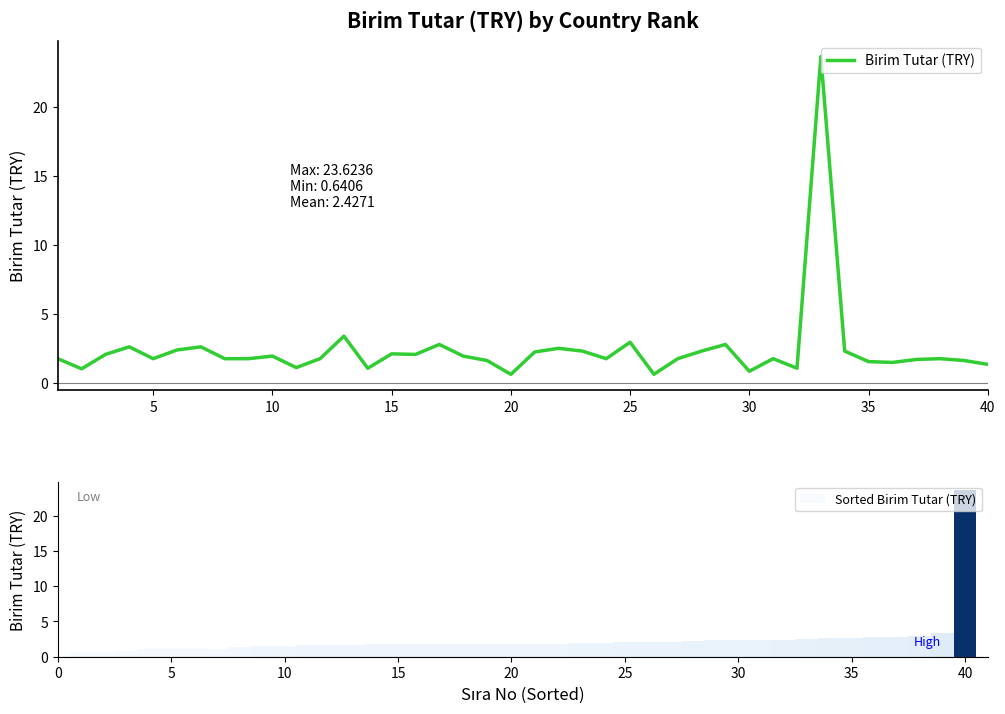

What is the sum of all Sorted Birim Tutar (TRY) values?

97.1